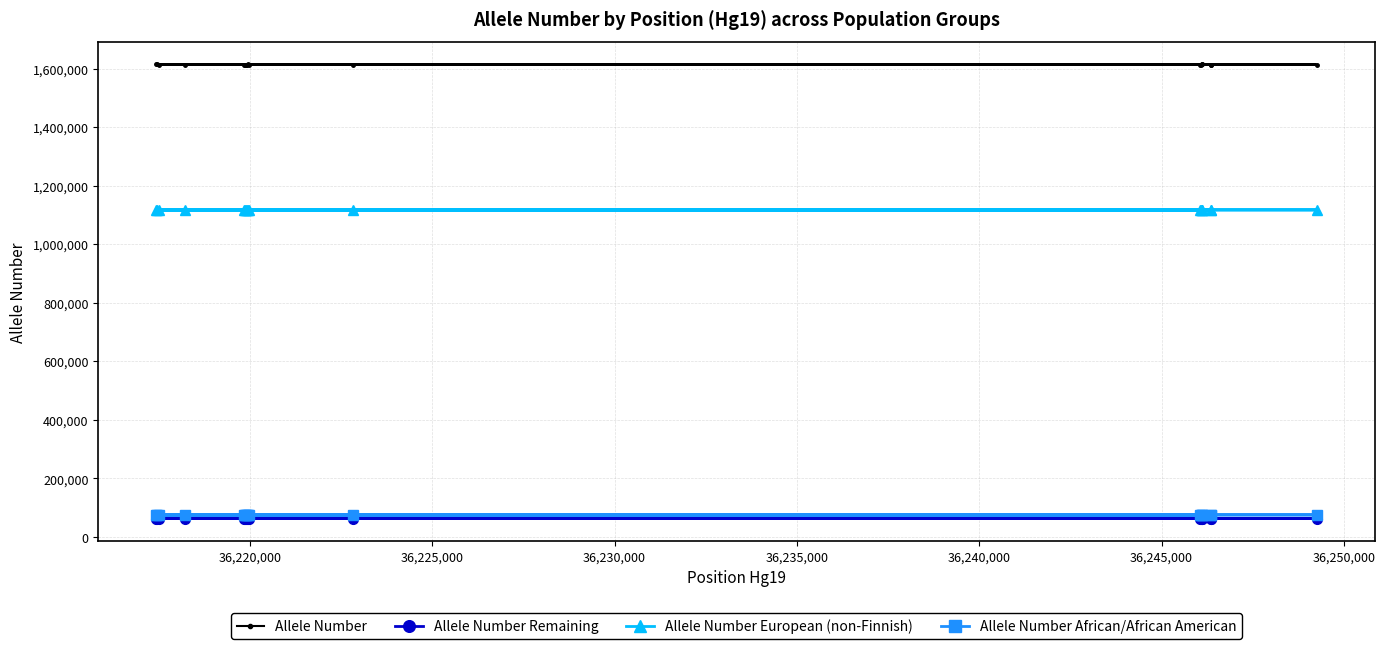

What is the highest value of the Allele Number European (non-Finnish) series?

1117200